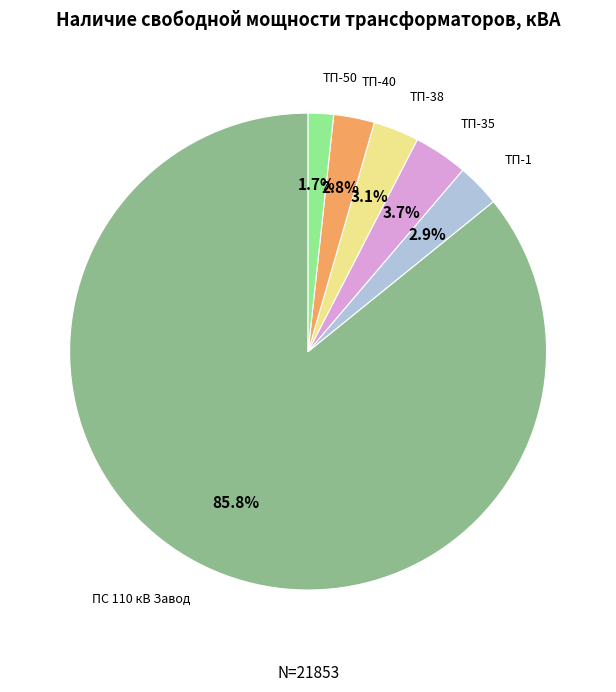

Is there any slice that represents more than half of the pie?

Yes